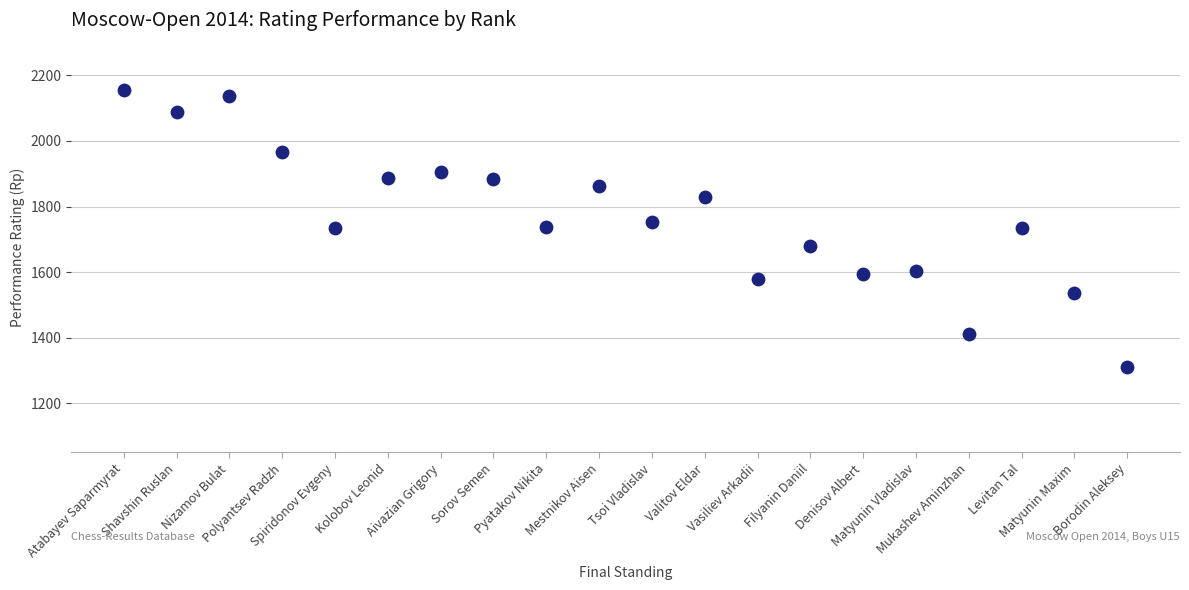

What is the range of Y values (max minus min)?

846